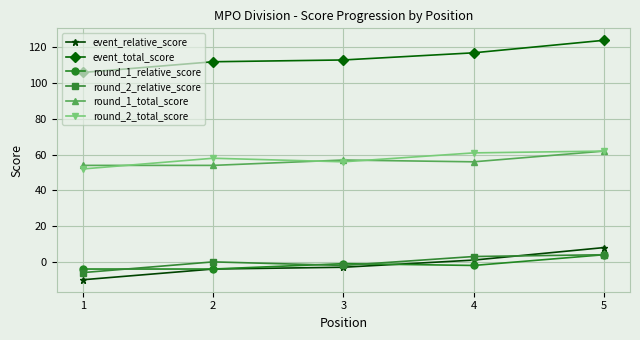

How many data points in round_1_relative_score are above -2?

2